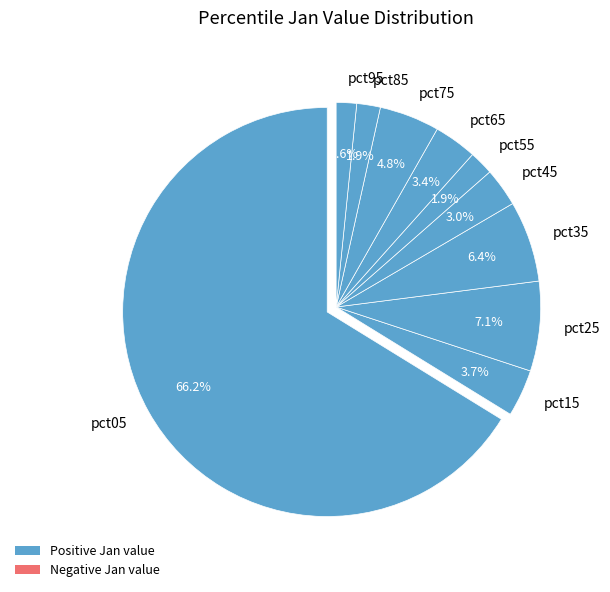

To the nearest percent, what is the average slice percentage?

10%